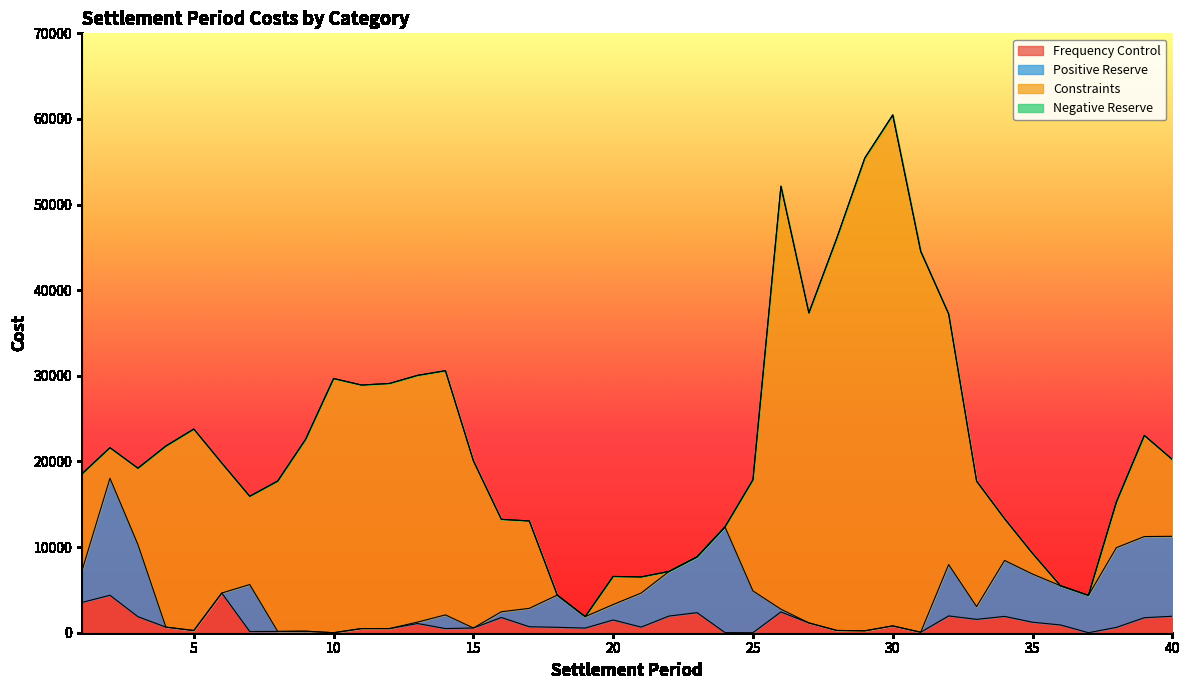

How many values in Positive Reserve are above zero?

26